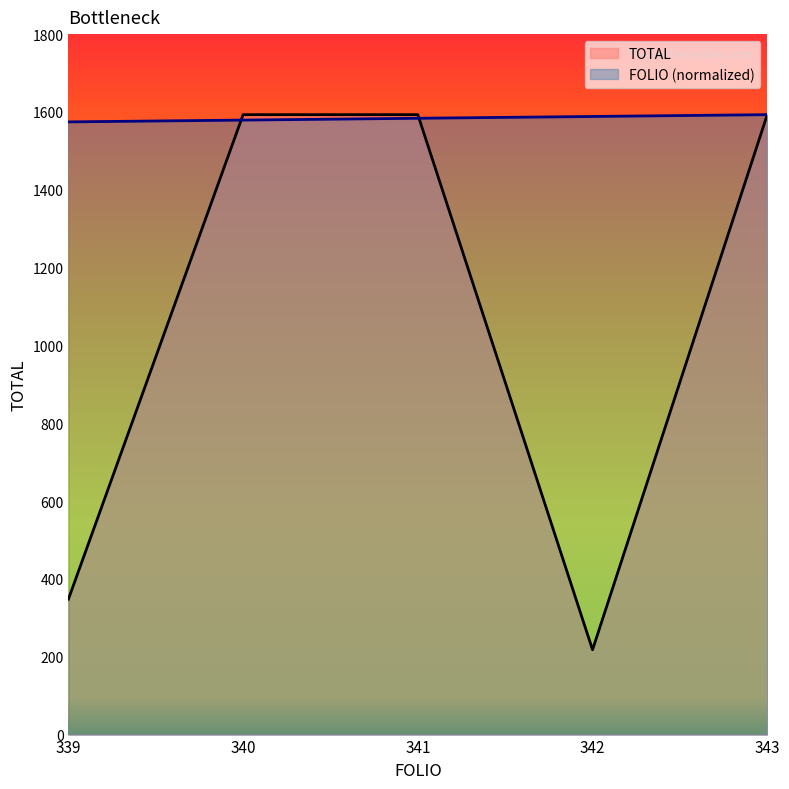

Is it true that FOLIO equals 574.6 at 341?

False